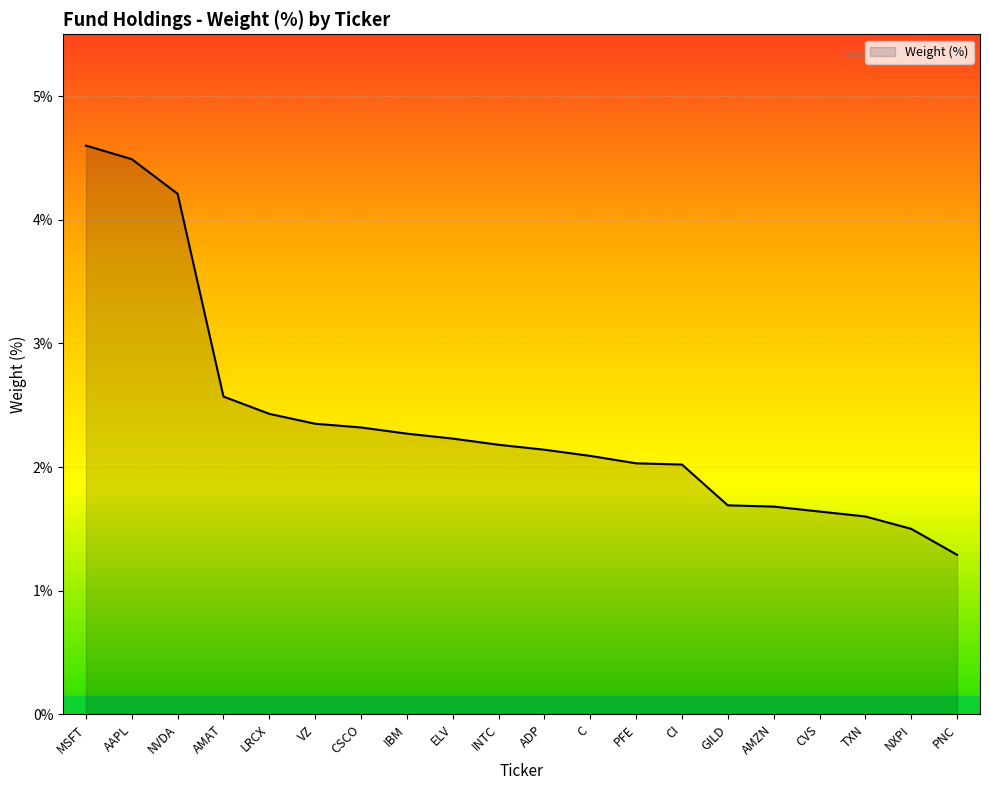

Which category has the lowest value across all series?

PNC